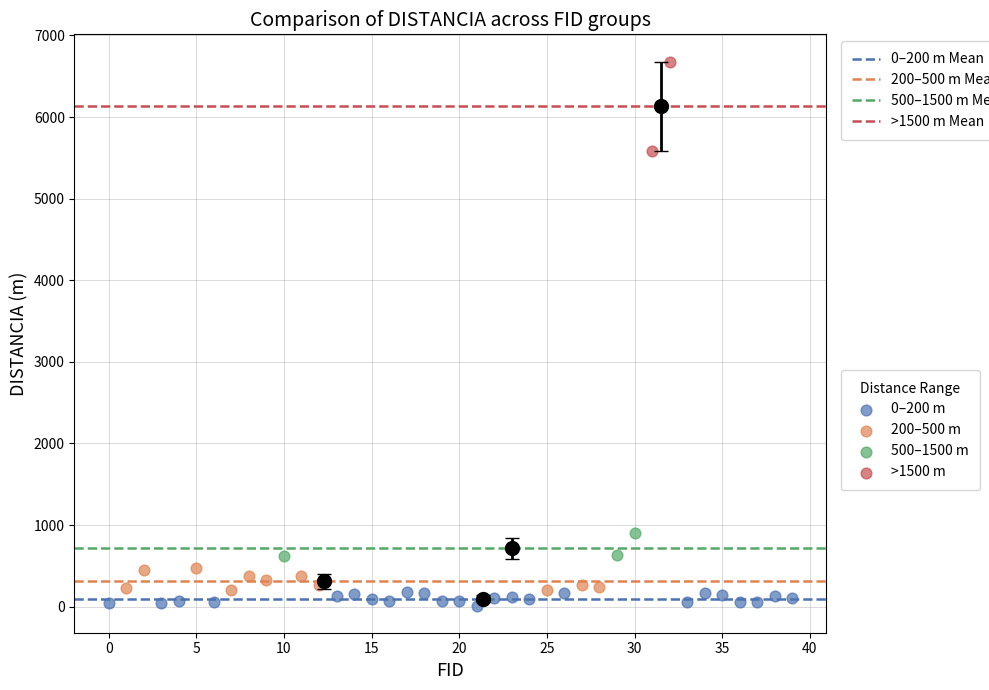

What are all the series names shown in the legend?

0–200 m, 200–500 m, 500–1500 m, >1500 m